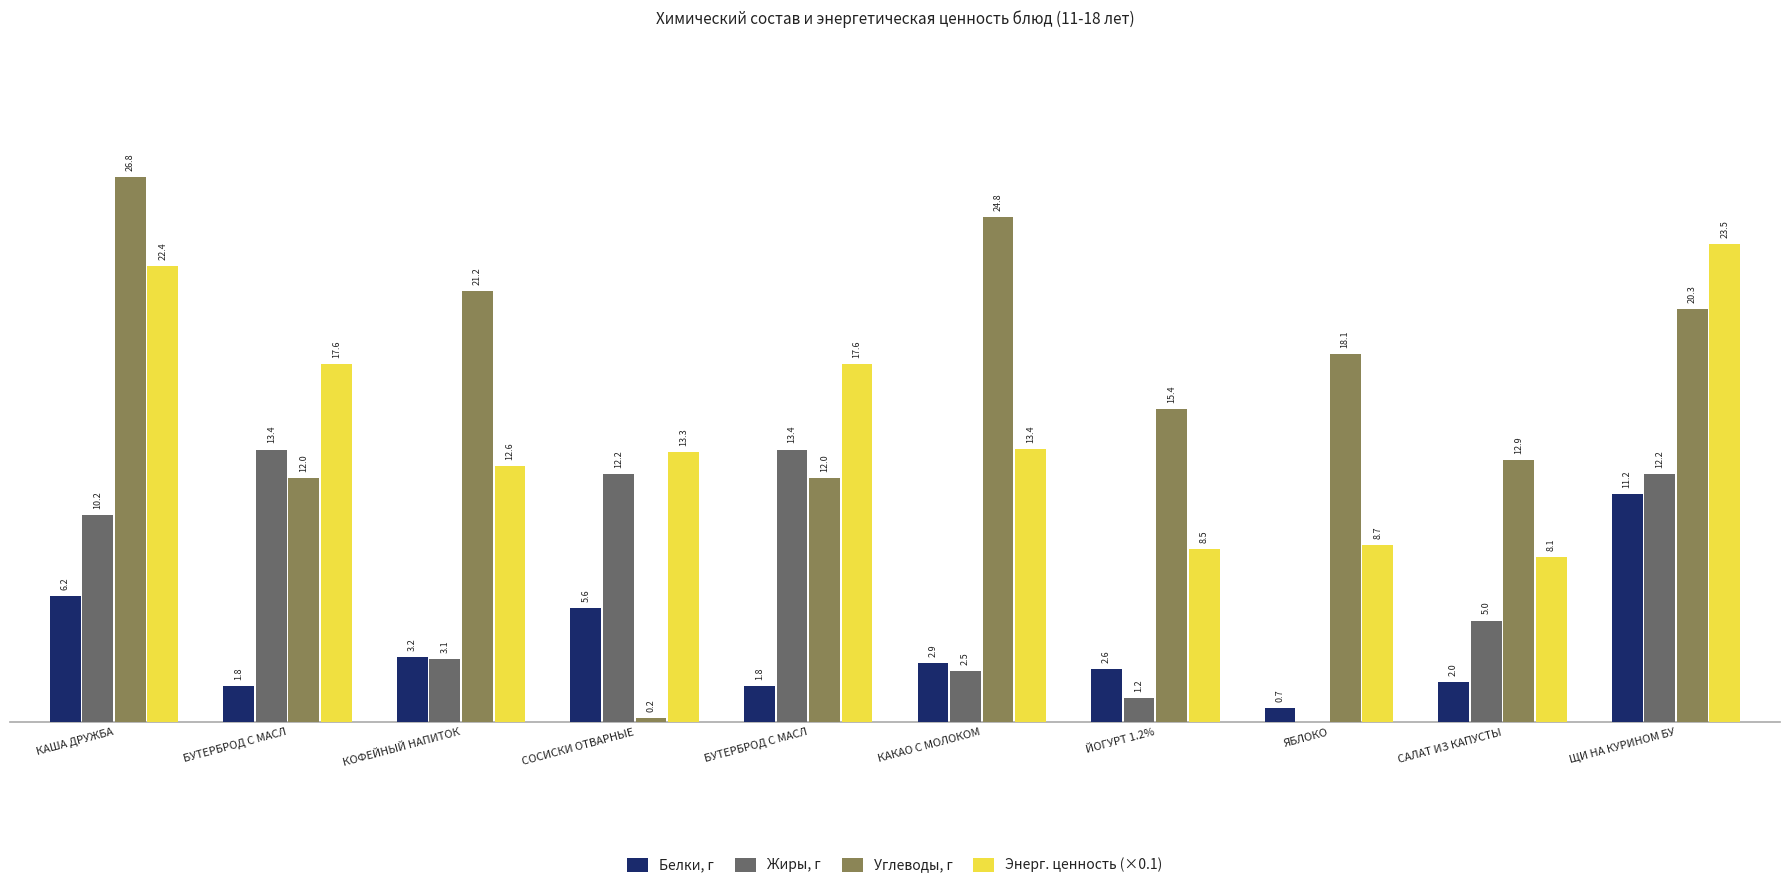

Where is Белки, г nearest to the value 5?

СОСИСКИ ОТВАРНЫЕ